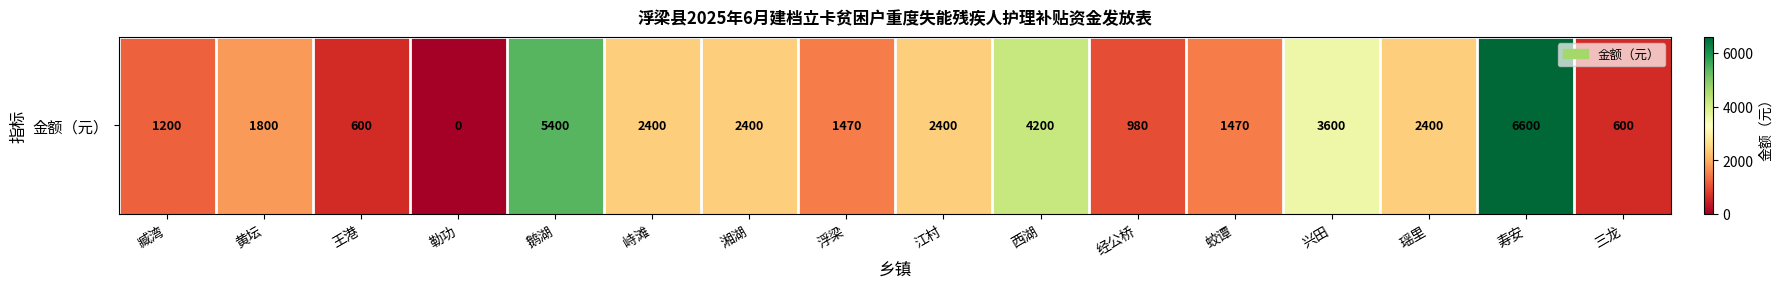

At which label is the value closest to 3300?

兴田